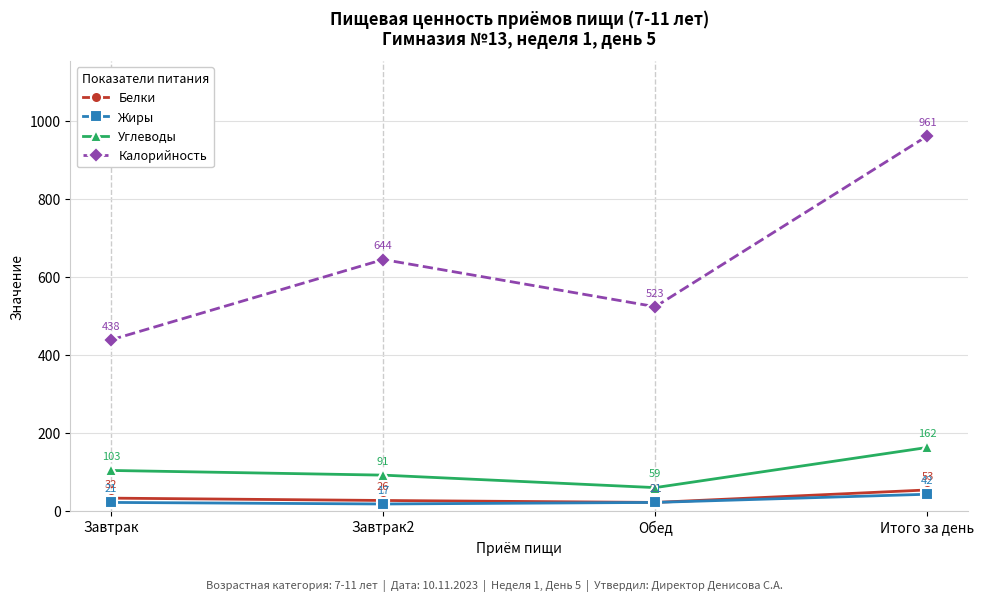

At how many categories does at least one series exceed 778?

1